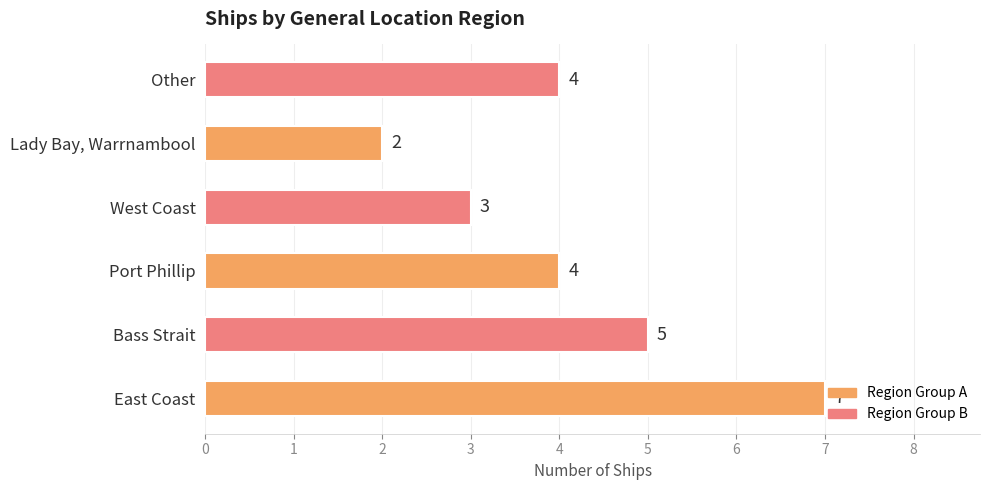

Are the bars horizontal?

Yes